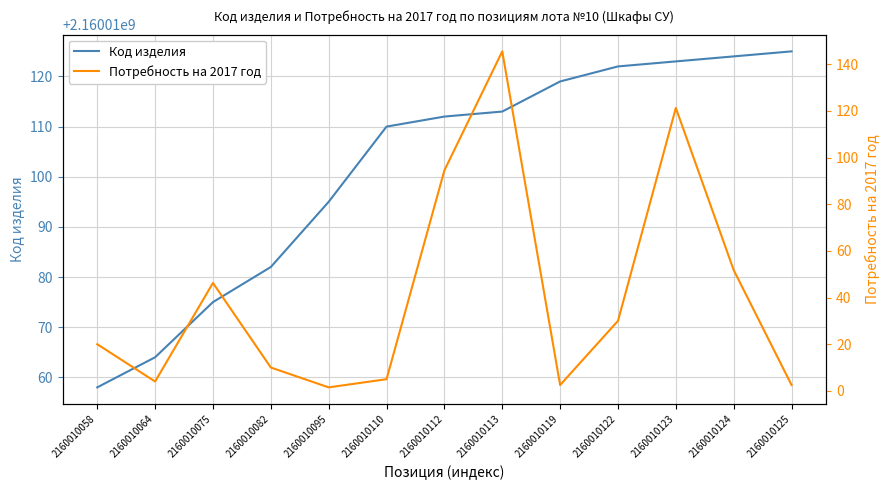

The Потребность на 2017 год series shows 76.8 at 2160010113. True or false?

False